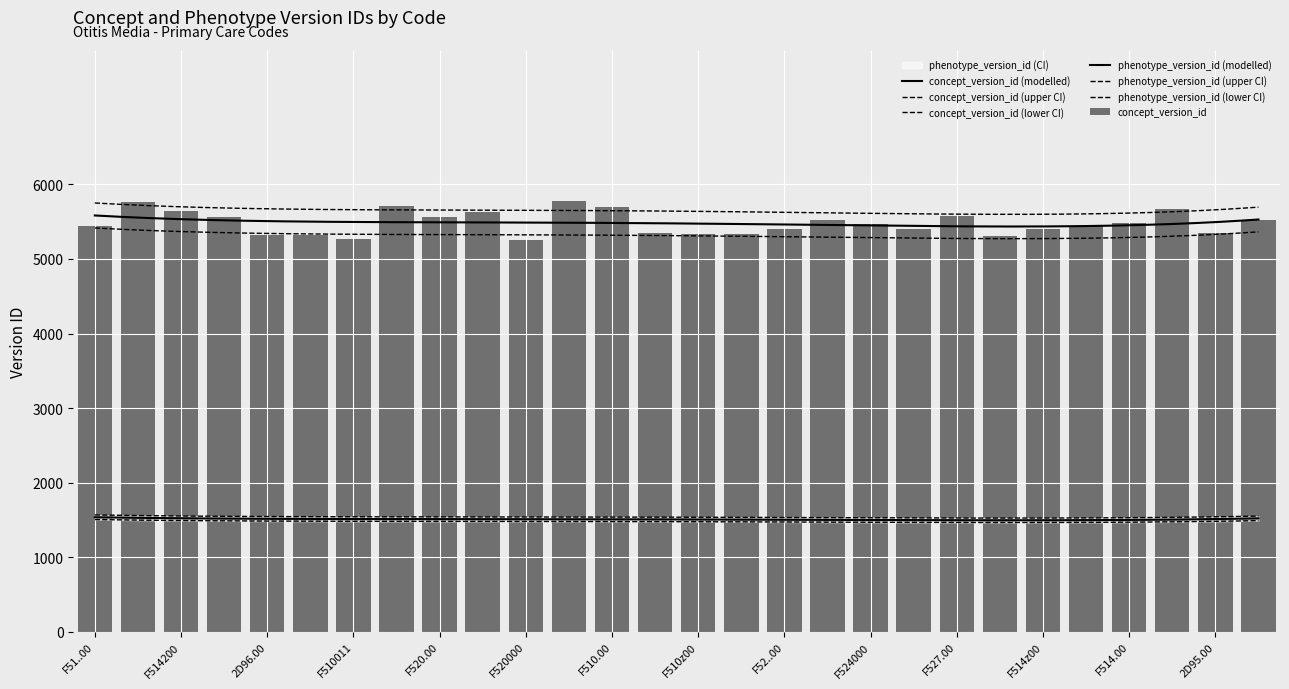

What is the minimum value shown in the chart?

1516